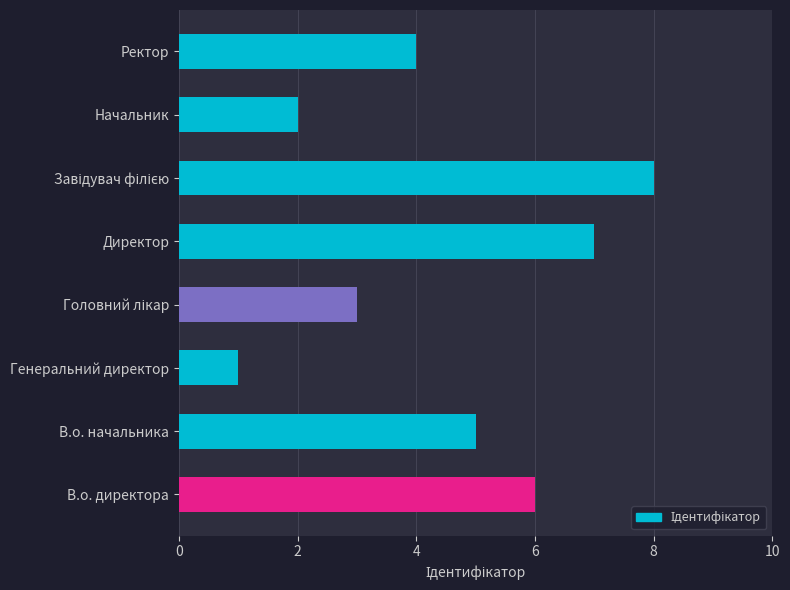

How many categories are shown in the chart?

8